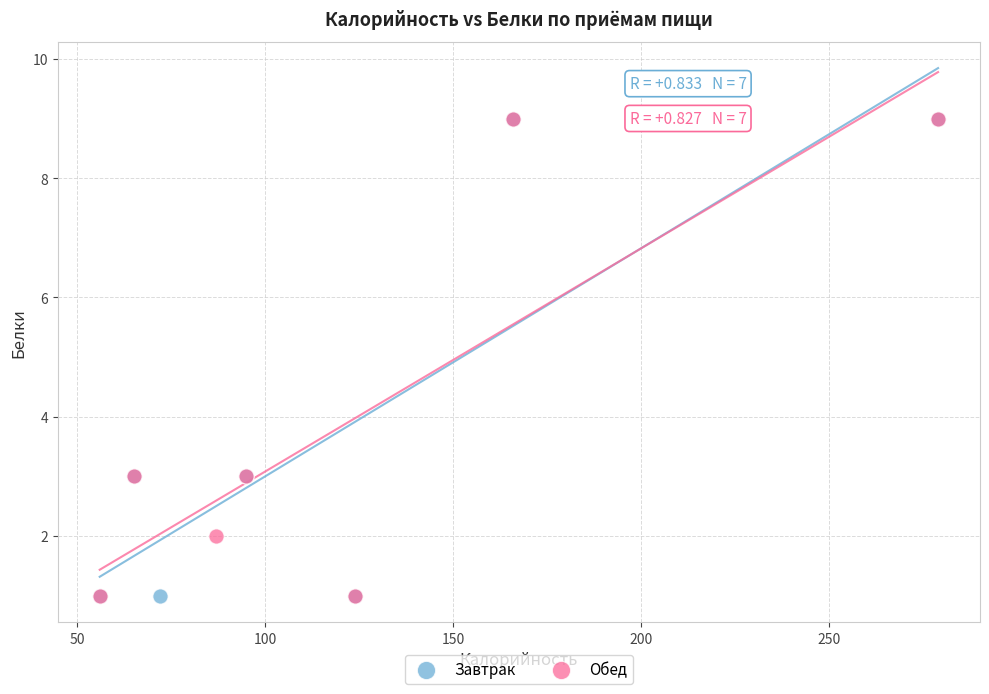

What are all the series names shown in the legend?

Завтрак, Обед